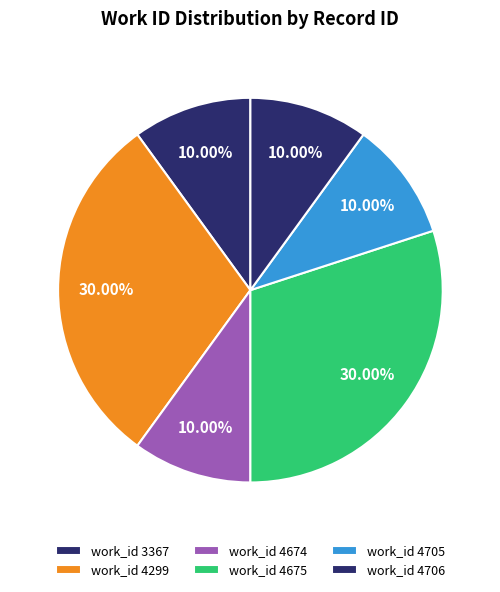

How many segments does this pie chart have?

6